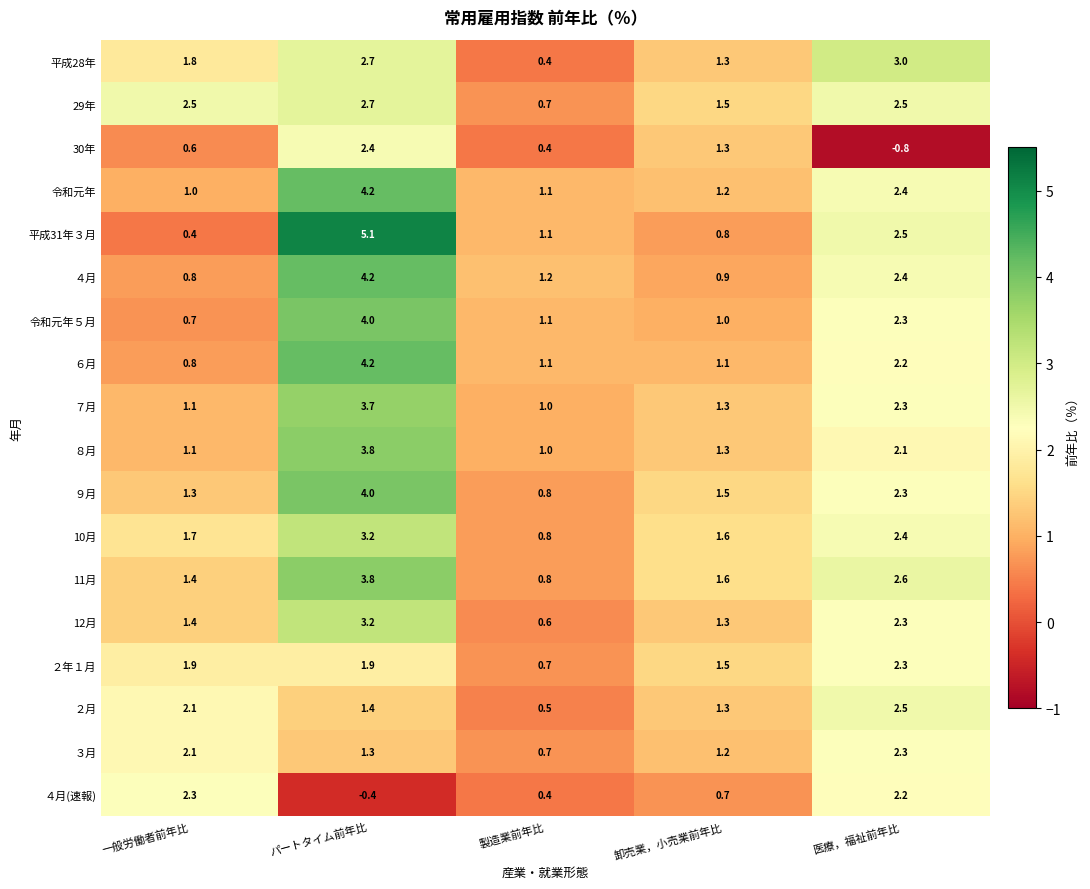

List the labels in order of 平成31年３月 value, smallest first.

一般労働者前年比, 卸売業，小売業前年比, 製造業前年比, 医療，福祉前年比, パートタイム前年比